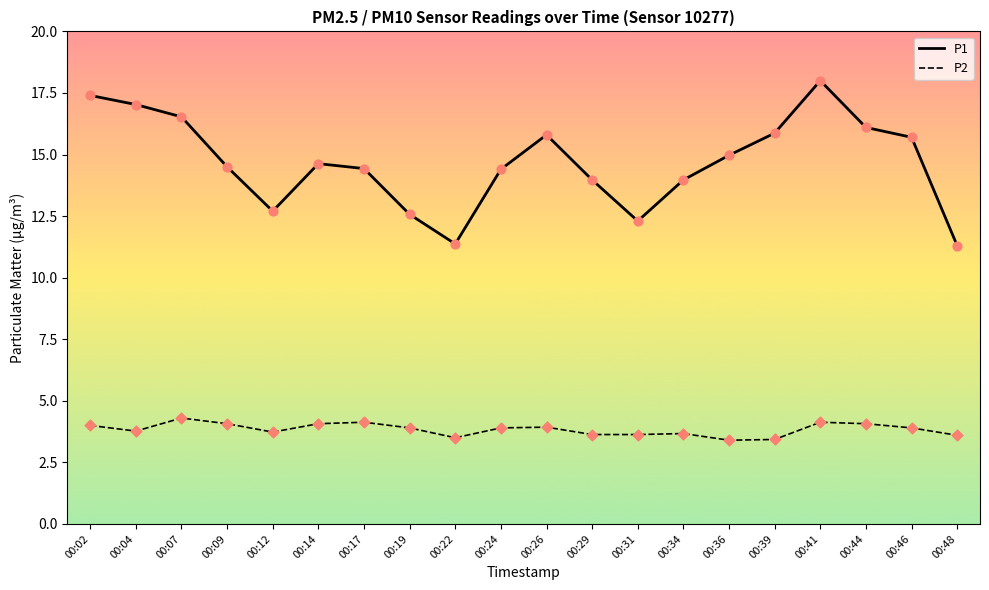

What is the difference between the highest and lowest values at 00:34?

10.3